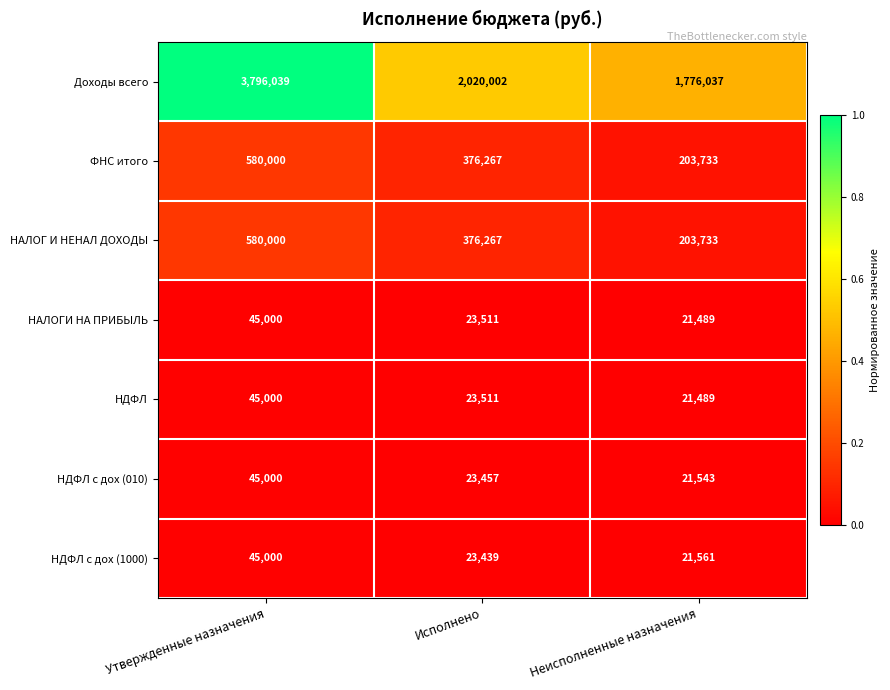

Reading right to left, what are all the values shown in this chart?

Доходы всего: Неисполненные назначения=1776037	Исполнено=2020002	Утвержденные назначения=3796039
ФНС итого: Неисполненные назначения=203733	Исполнено=376267	Утвержденные назначения=580000
НАЛОГ И НЕНАЛ ДОХОДЫ: Неисполненные назначения=203733	Исполнено=376267	Утвержденные назначения=580000
НАЛОГИ НА ПРИБЫЛЬ: Неисполненные назначения=21489	Исполнено=23511	Утвержденные назначения=45000
НДФЛ: Неисполненные назначения=21489	Исполнено=23511	Утвержденные назначения=45000
НДФЛ с дох (010): Неисполненные назначения=21543	Исполнено=23457	Утвержденные назначения=45000
НДФЛ с дох (1000): Неисполненные назначения=21561	Исполнено=23439	Утвержденные назначения=45000